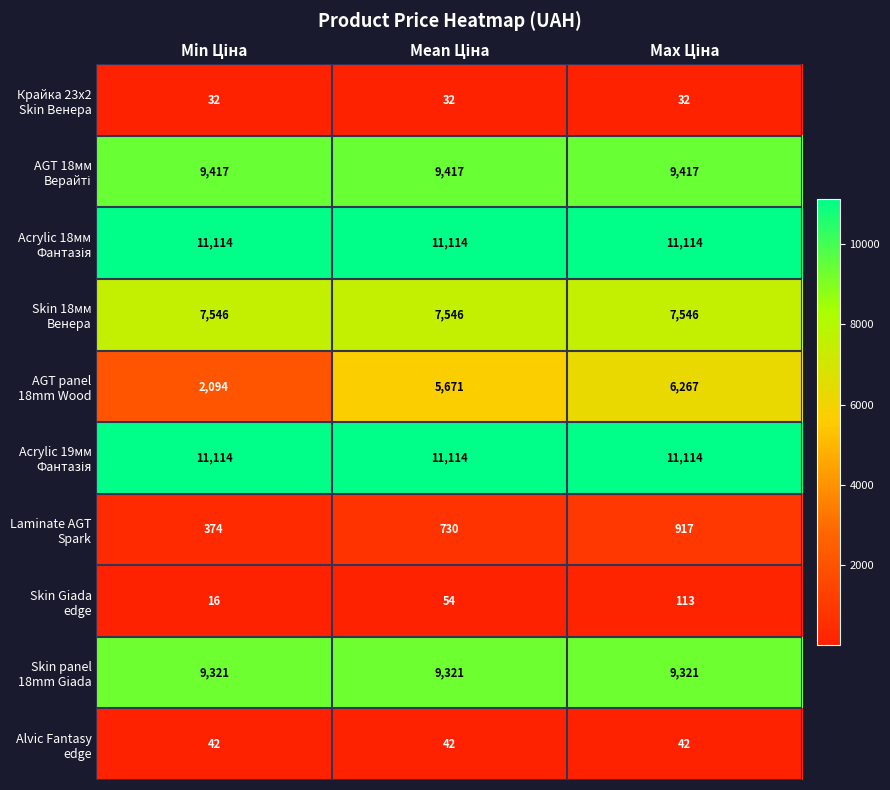

How many categories are shown in the chart?

3